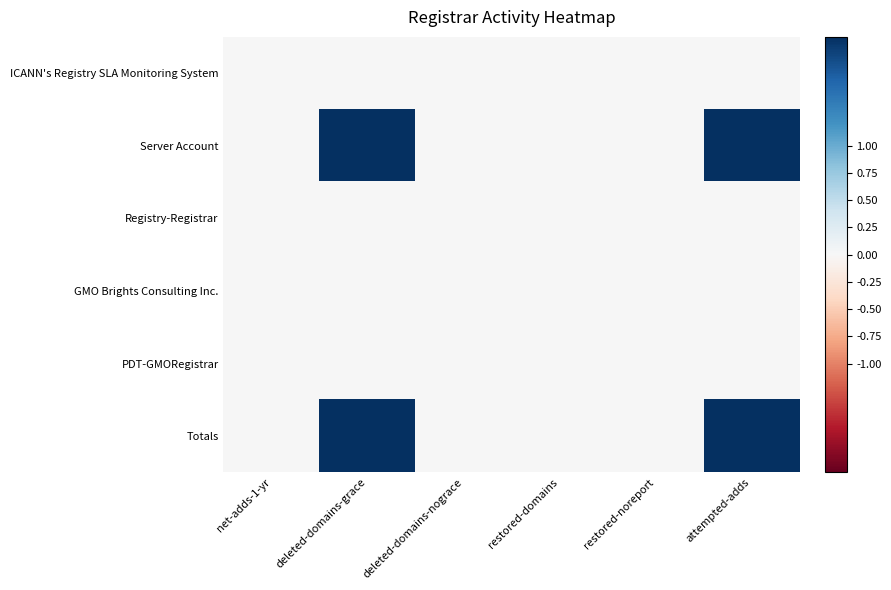

Reading left to right, what are all the values shown in this chart?

ICANN's Registry SLA Monitoring System: net-adds-1-yr=0	deleted-domains-grace=0	deleted-domains-nograce=0	restored-domains=0	restored-noreport=0	attempted-adds=0
Server Account: net-adds-1-yr=0	deleted-domains-grace=2	deleted-domains-nograce=0	restored-domains=0	restored-noreport=0	attempted-adds=2
Registry-Registrar: net-adds-1-yr=0	deleted-domains-grace=0	deleted-domains-nograce=0	restored-domains=0	restored-noreport=0	attempted-adds=0
GMO Brights Consulting Inc.: net-adds-1-yr=0	deleted-domains-grace=0	deleted-domains-nograce=0	restored-domains=0	restored-noreport=0	attempted-adds=0
PDT-GMORegistrar: net-adds-1-yr=0	deleted-domains-grace=0	deleted-domains-nograce=0	restored-domains=0	restored-noreport=0	attempted-adds=0
Totals: net-adds-1-yr=0	deleted-domains-grace=2	deleted-domains-nograce=0	restored-domains=0	restored-noreport=0	attempted-adds=2